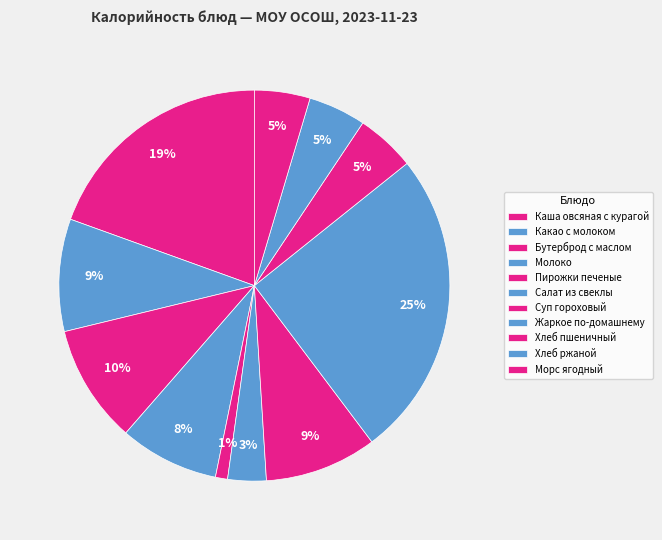

What percentage is the Хлеб пшеничный slice, to the nearest percent?

5%